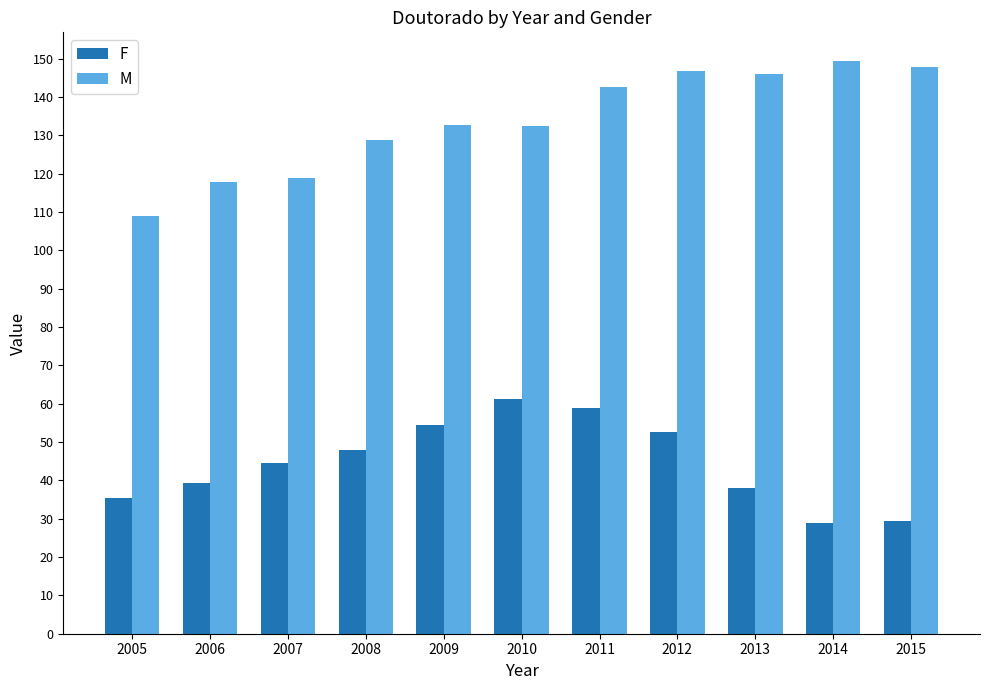

Rank the series by their maximum value, from lowest to highest.

F, M